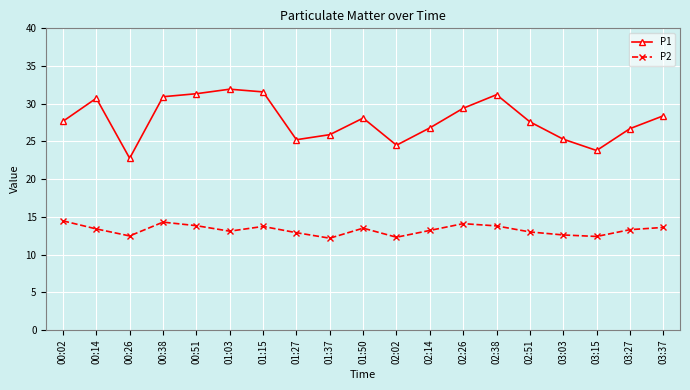

How many data points in P1 are less than 27?

8